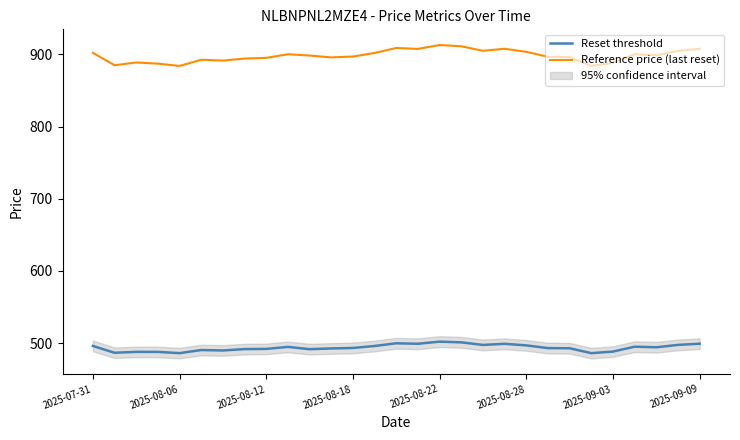

Rank the series by their average value, from lowest to highest.

Reset threshold, Reference price (last reset)